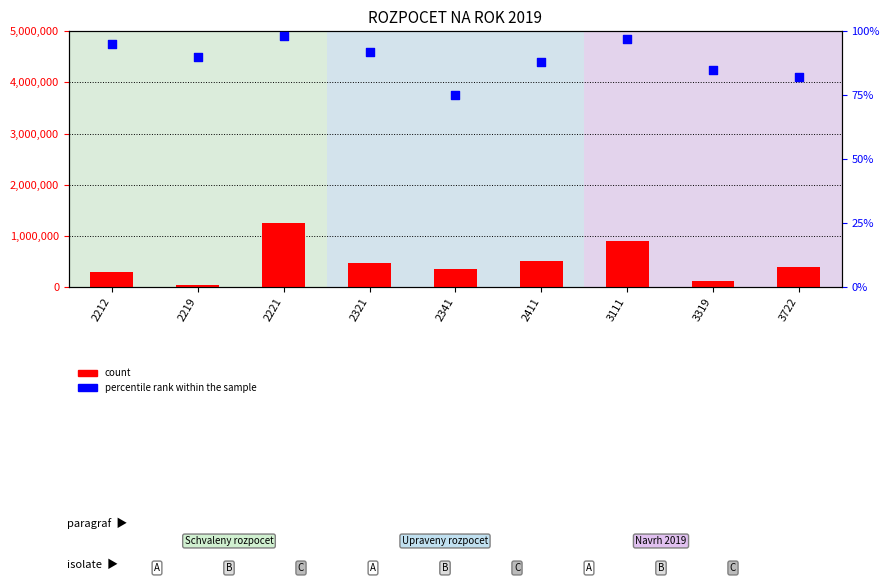

What are all the series names shown in the legend?

count, percentile rank within the sample